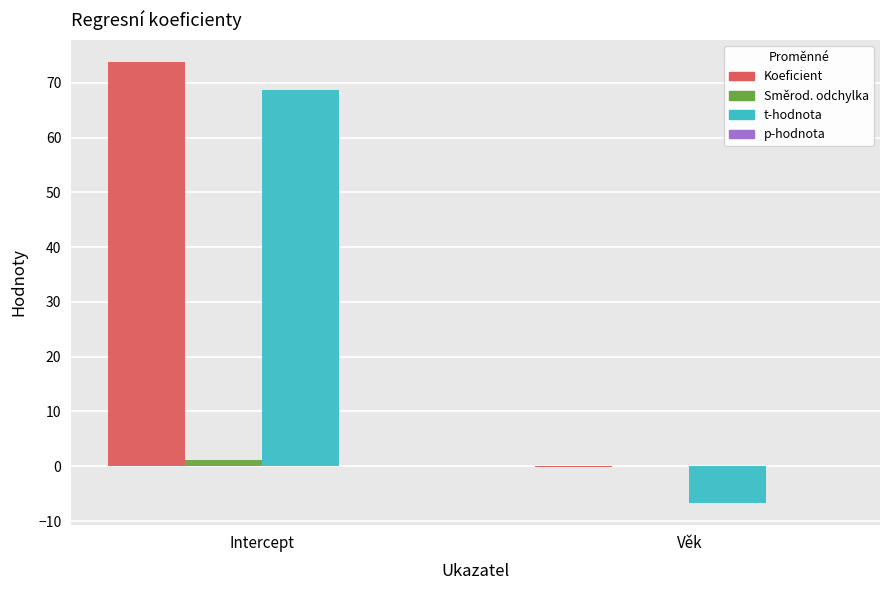

Is the value of Koeficient at Intercept greater than the value of t-hodnota at Intercept?

Yes